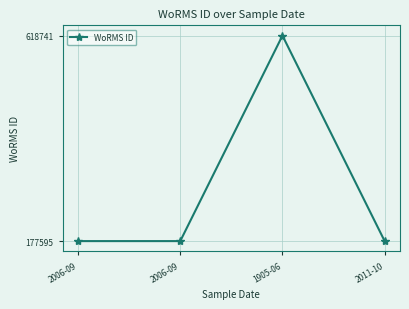

Is this an area chart (filled region under the line)?

No